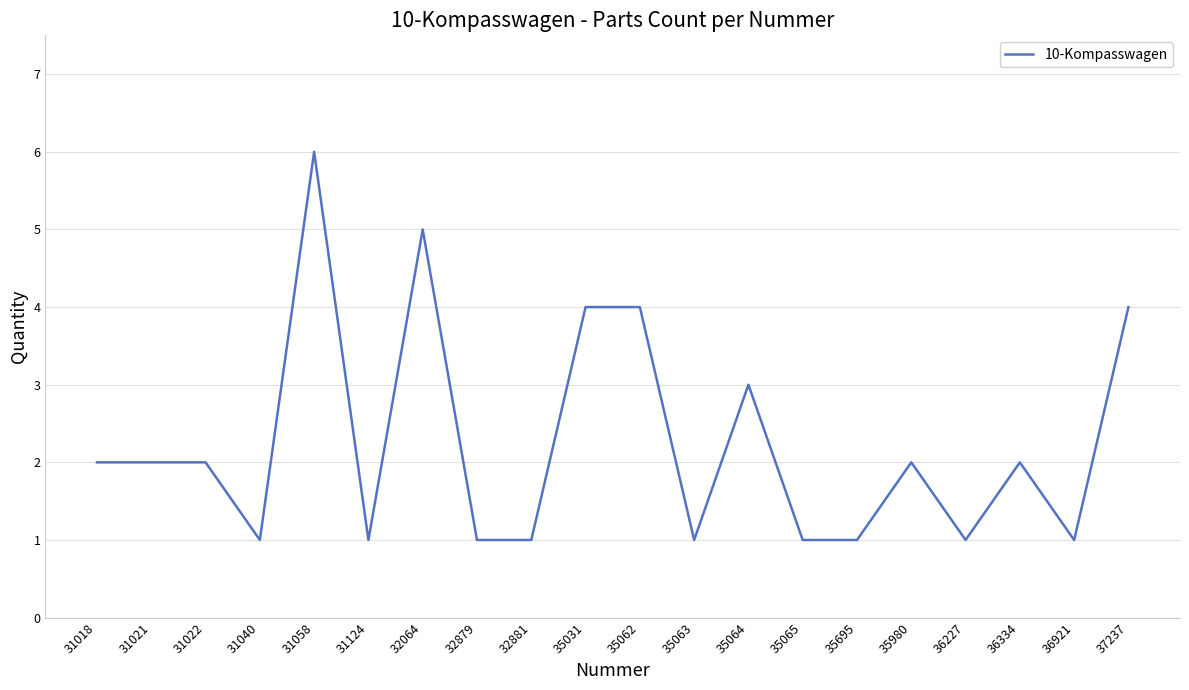

What is the sum of the values at 31022 and 32879?

3